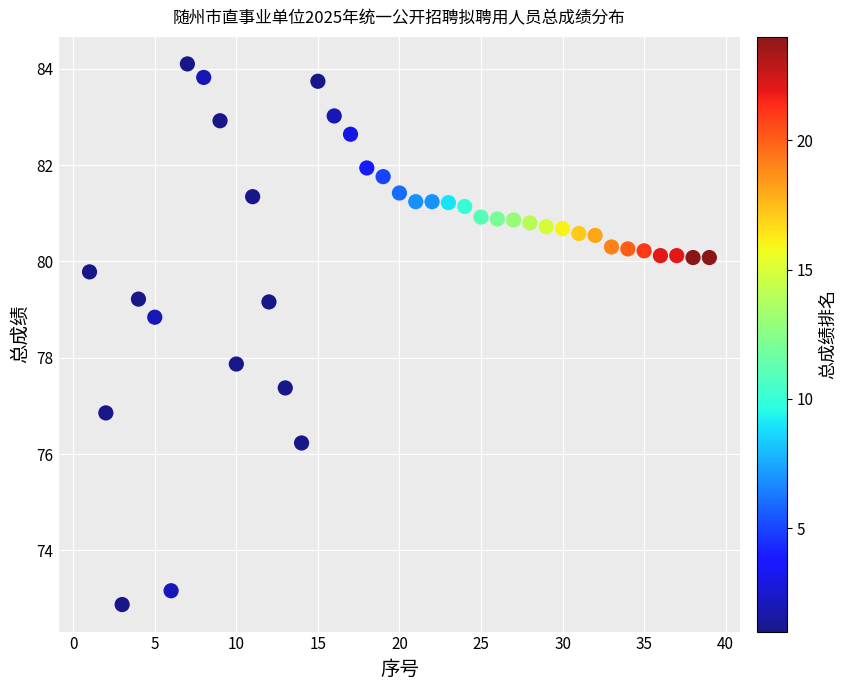

What is the range of Y values (max minus min)?

11.2